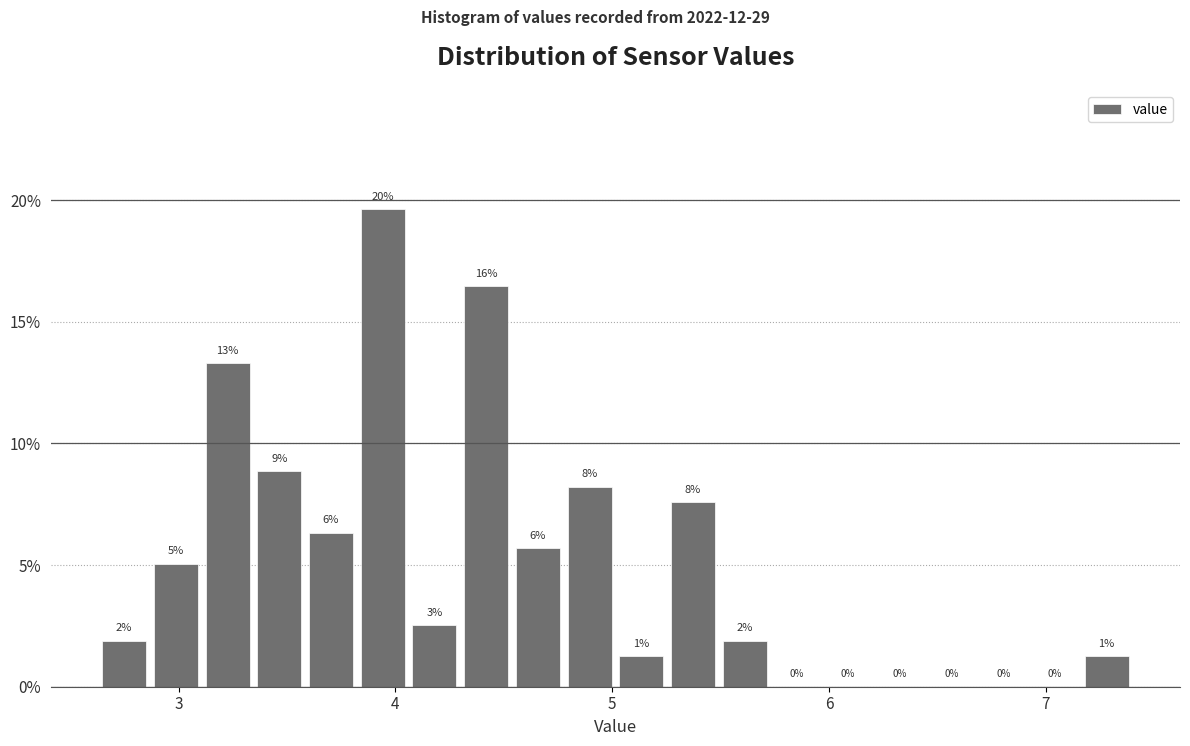

Read against the x-axis, roughly where is the centre of the tallest bar?

3.9